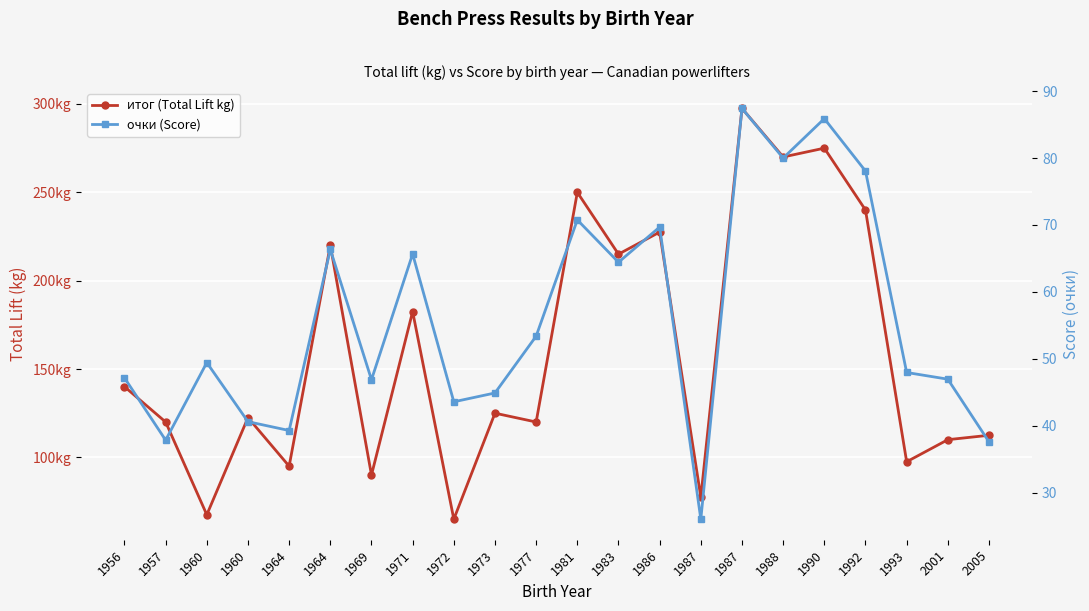

What is the sum of all очки (Score) values?

1229.9